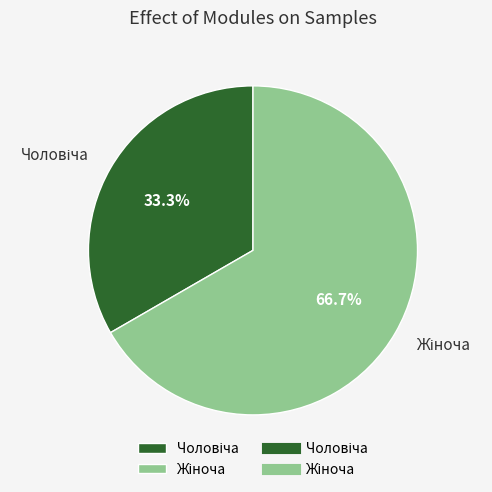

How many segments does this pie chart have?

2